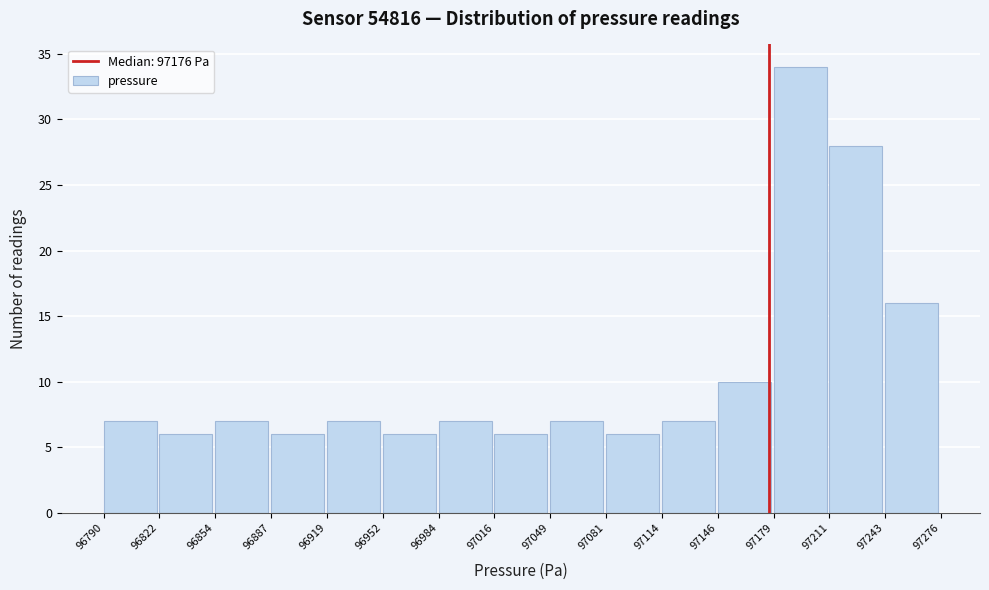

Over which range of the x-axis is the bar tallest?

97179 to 97211